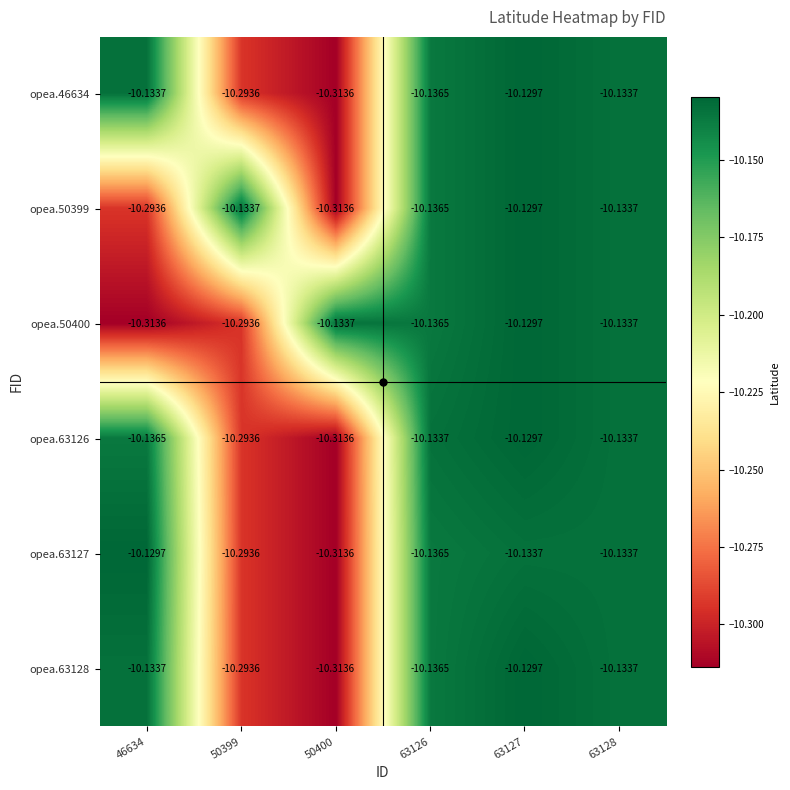

Is the value of opea.63126 at 63127 greater than the value of opea.63128 at 50399?

Yes